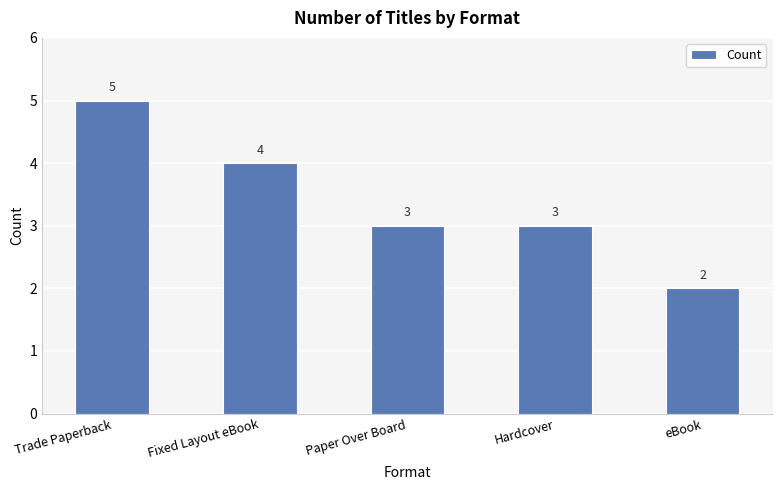

What is the change in value from Fixed Layout eBook to Paper Over Board?

-1